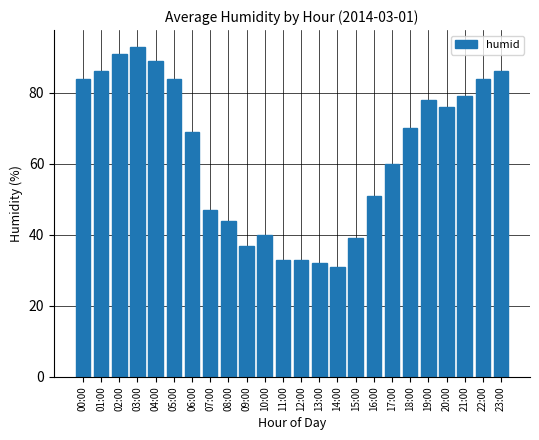

At which category does the chart reach its peak across all series?

03:00